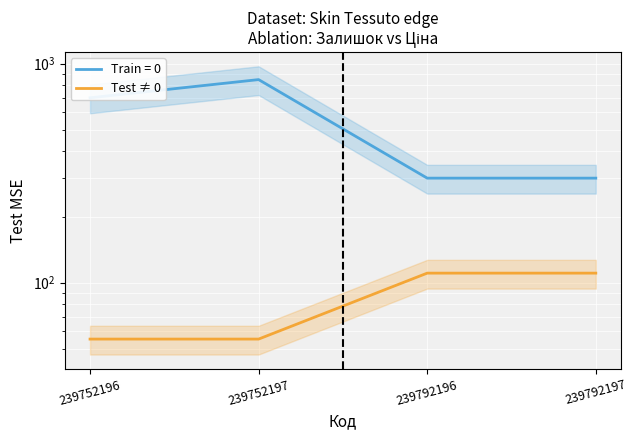

Where does the data first go above 110?

239792196